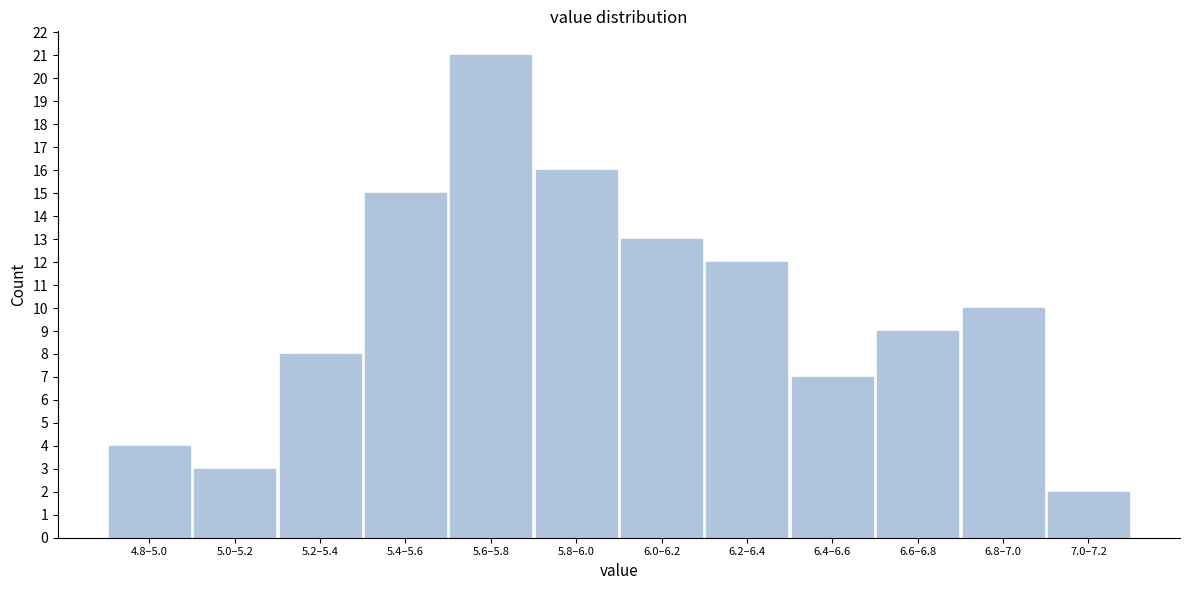

Reading left to right, what are all the values shown in this chart?

4.8–5.0=4	5.0–5.2=3	5.2–5.4=8	5.4–5.6=15	5.6–5.8=21	5.8–6.0=16	6.0–6.2=13	6.2–6.4=12	6.4–6.6=7	6.6–6.8=9	6.8–7.0=10	7.0–7.2=2